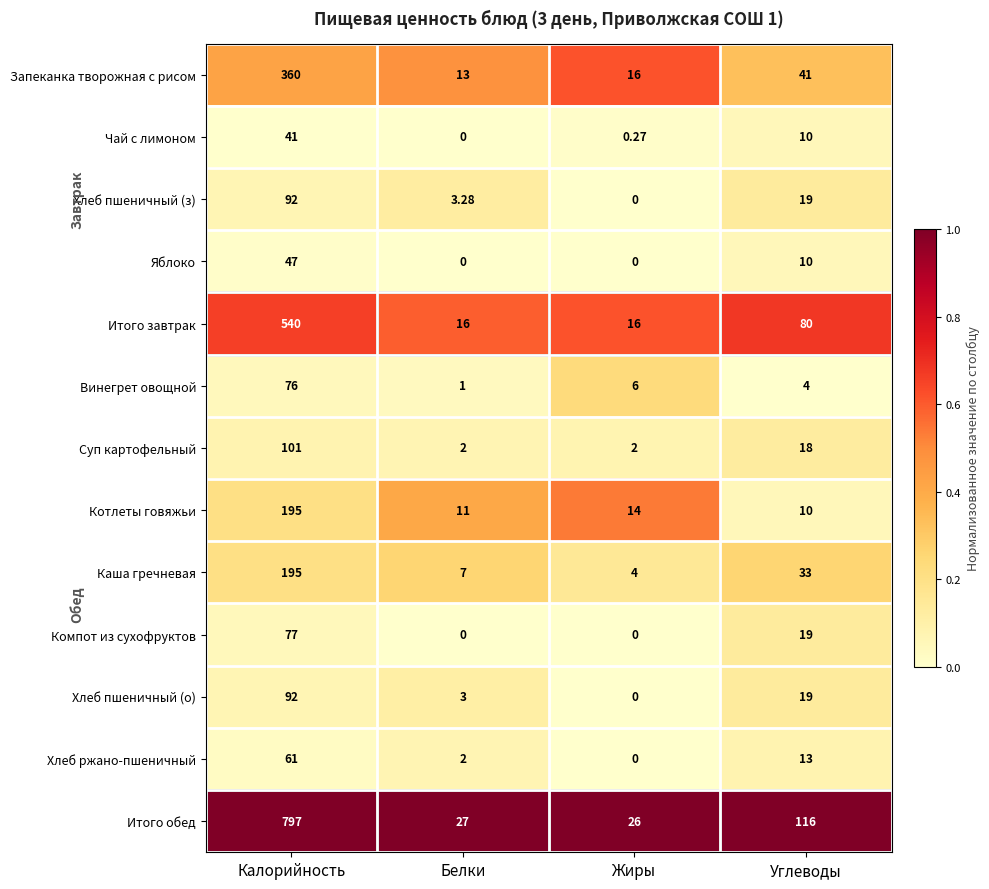

At which category is the sum across all series the highest?

Калорийность